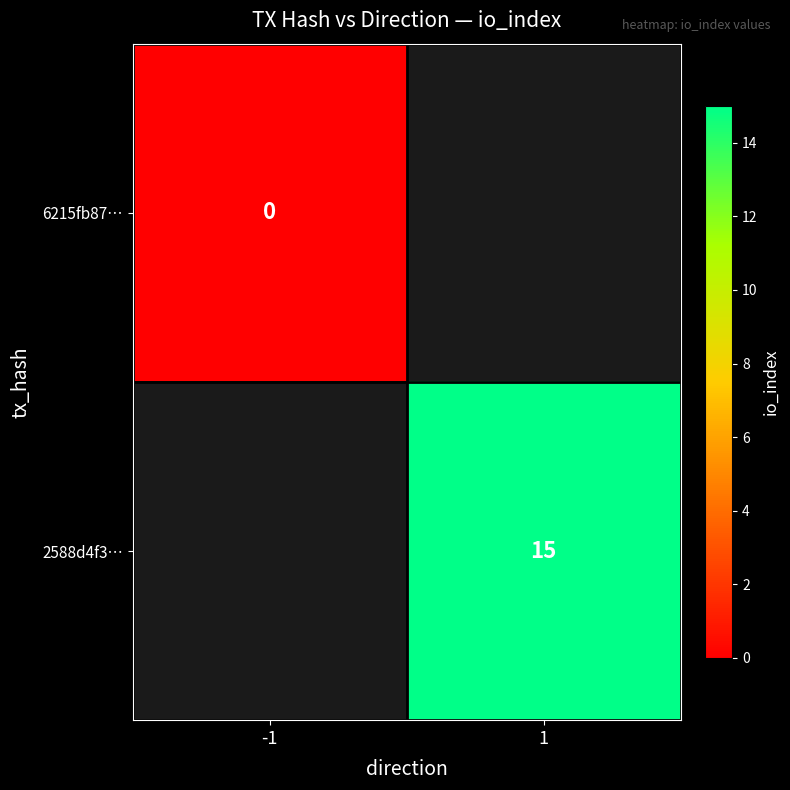

The 2588d4f3… series shows 15 at 1. True or false?

True